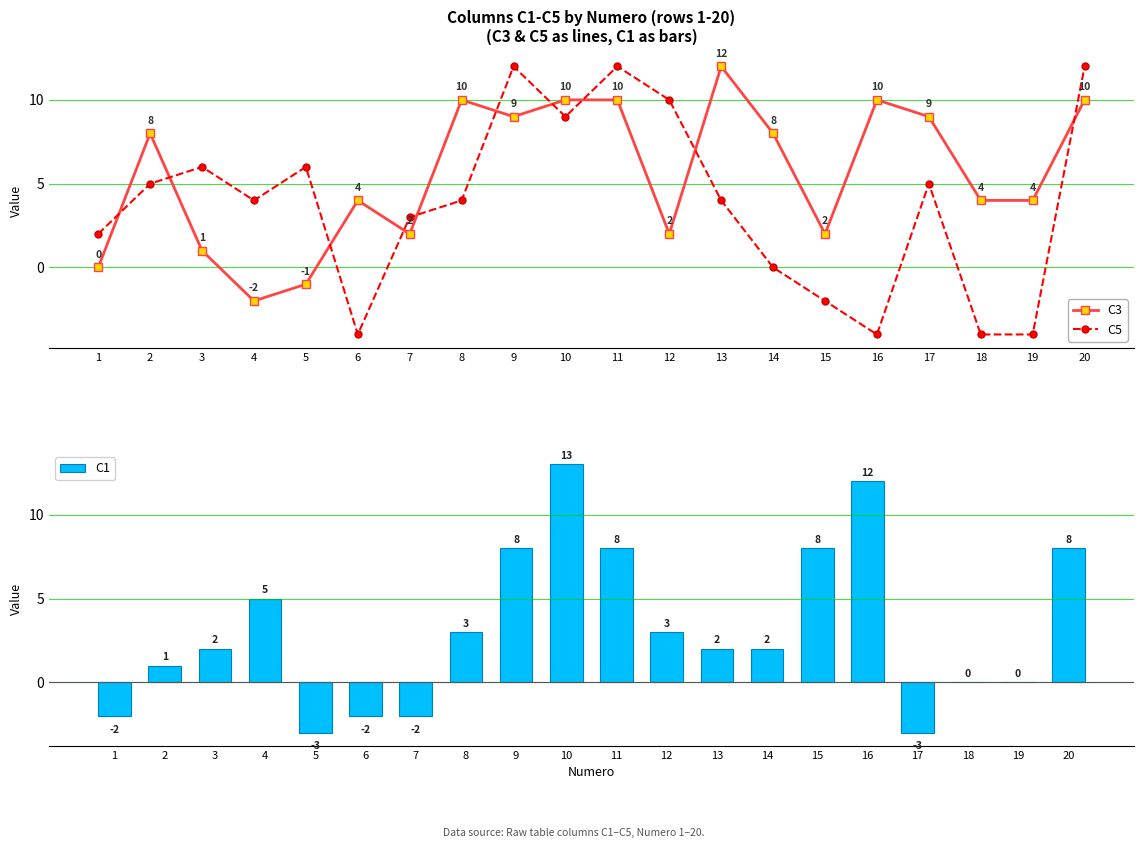

The value of C5 at 20 is 12. True or false?

True